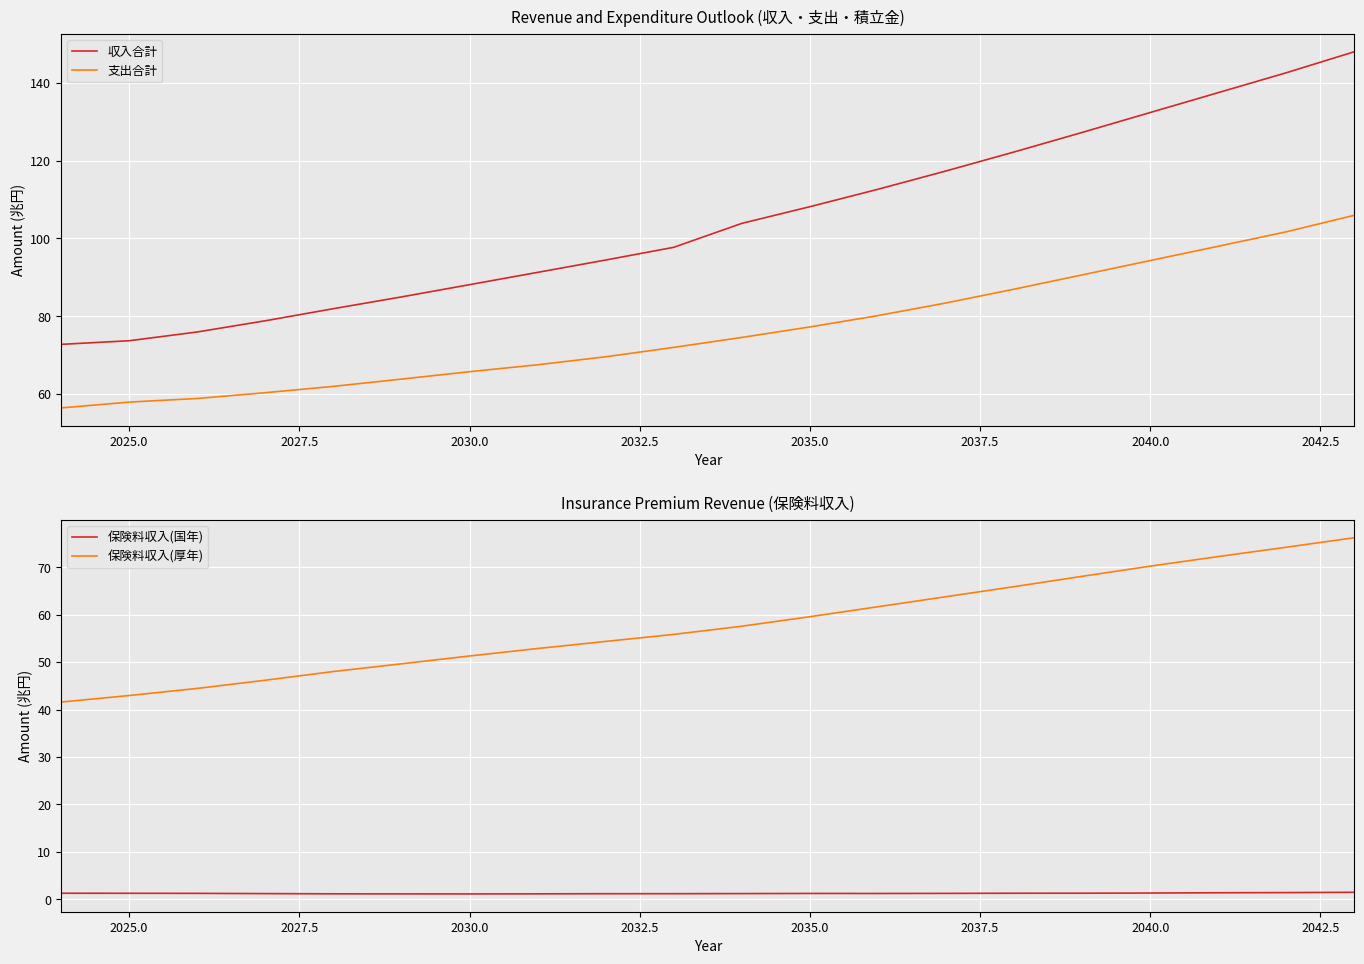

True or false: 収入合計 and 保険料収入(国年) intersect in this chart.

False